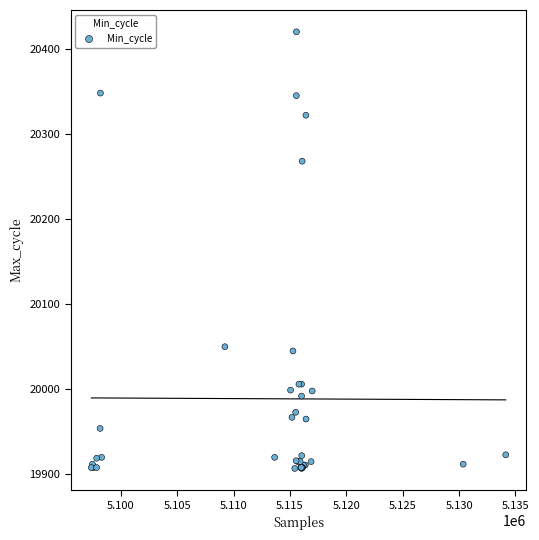

What Y value in the scatter plot is closest to 20163?

20268